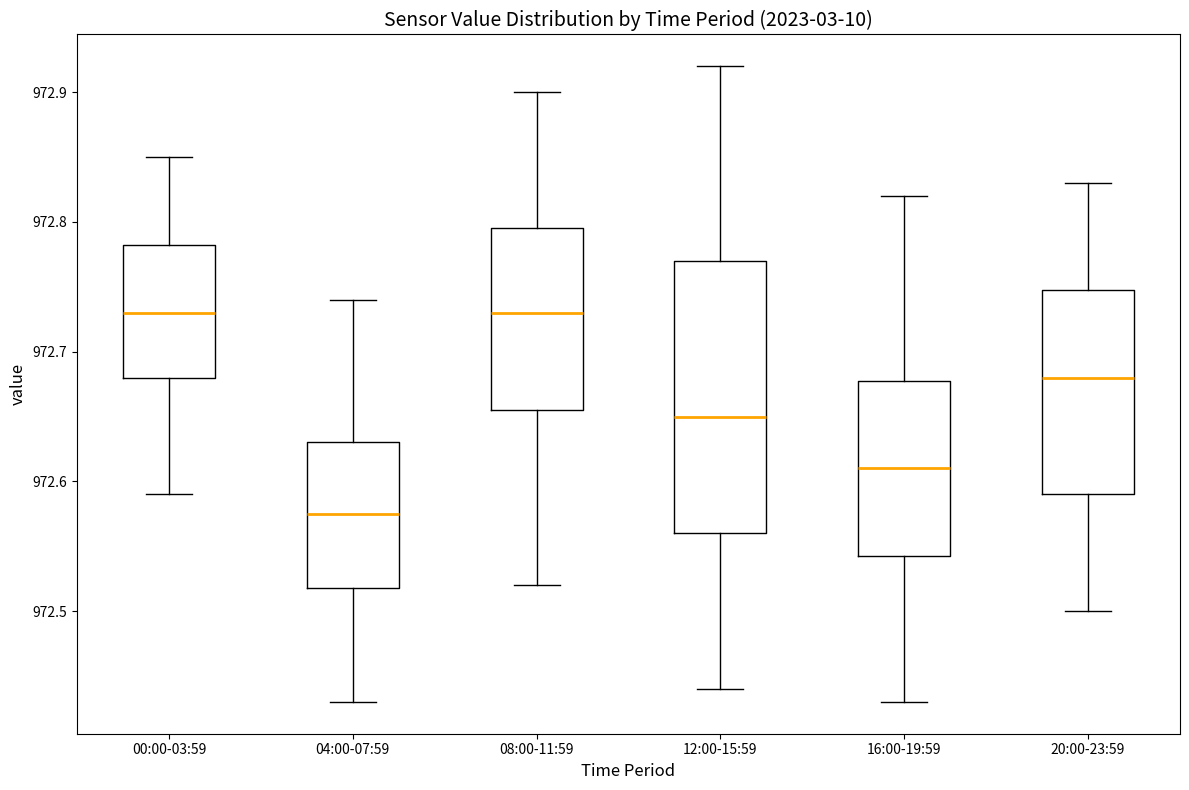

Where is the lower edge of the box for 16:00-19:59 on the y-axis? The values are not printed on the chart, so give them approximately, as read against the axis.

972.54